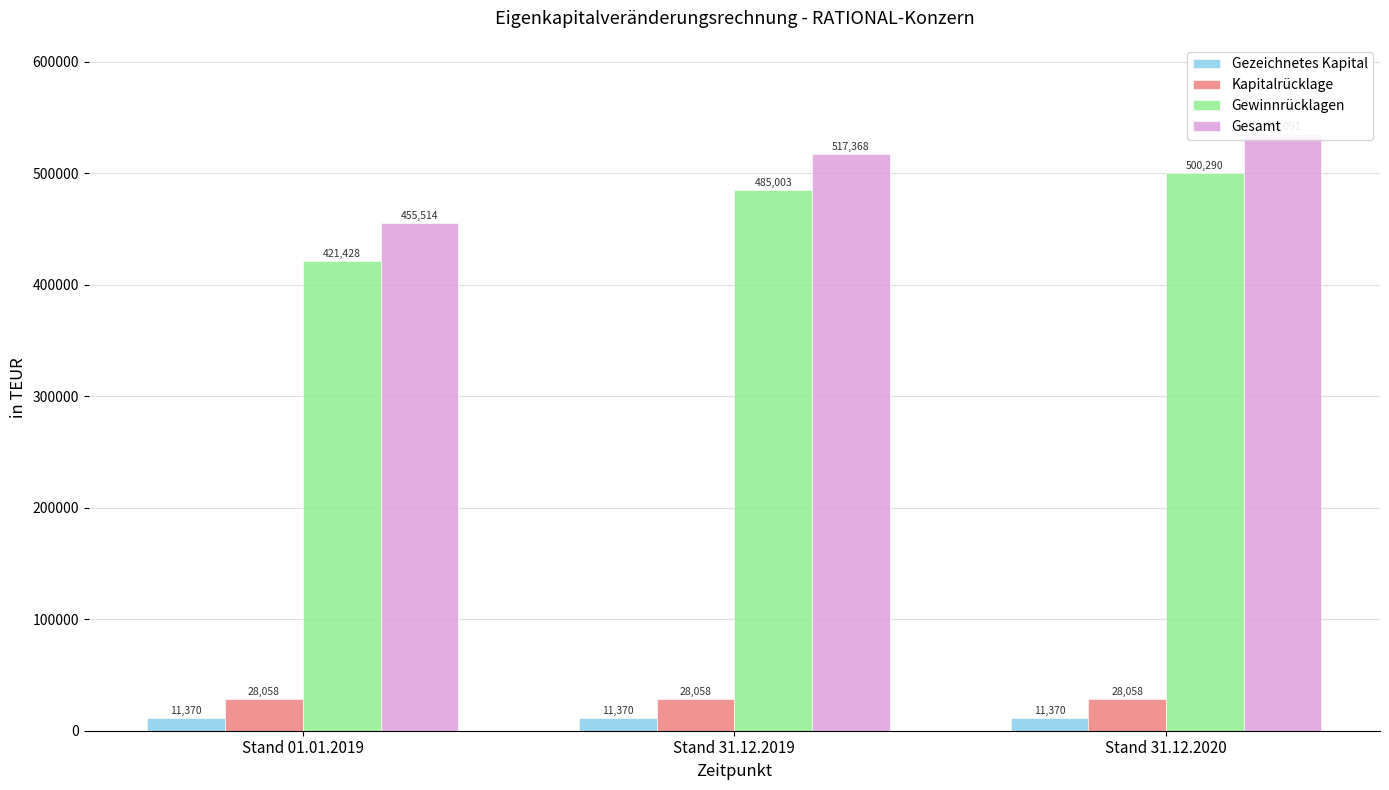

True or false: Gezeichnetes Kapital has a value of 17219 at Stand 01.01.2019.

False